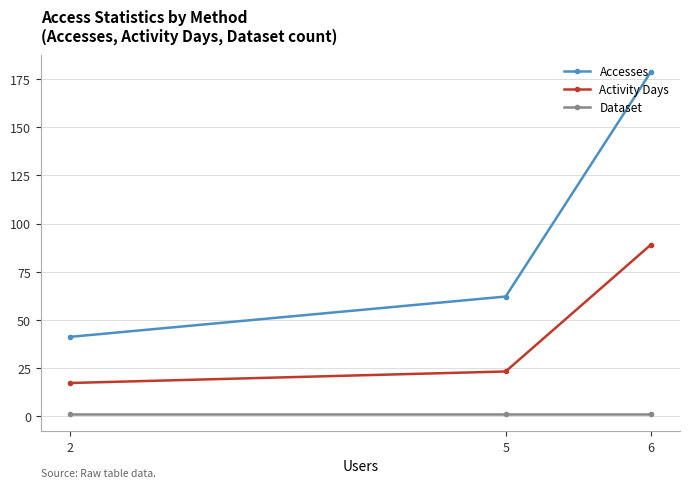

Which category has the highest value in the Activity Days series?

6